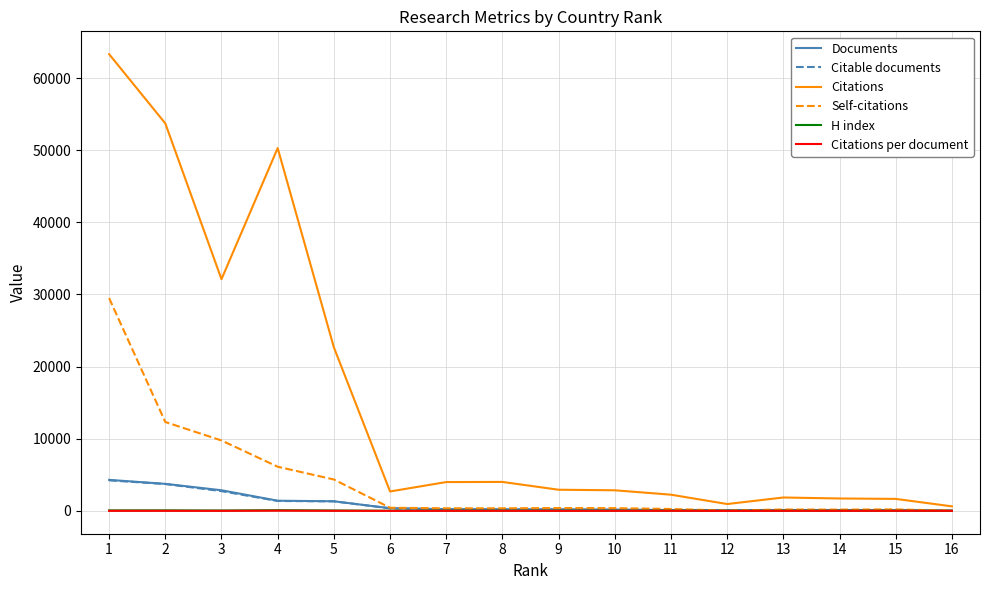

What is the maximum value shown in the chart?

63305.0